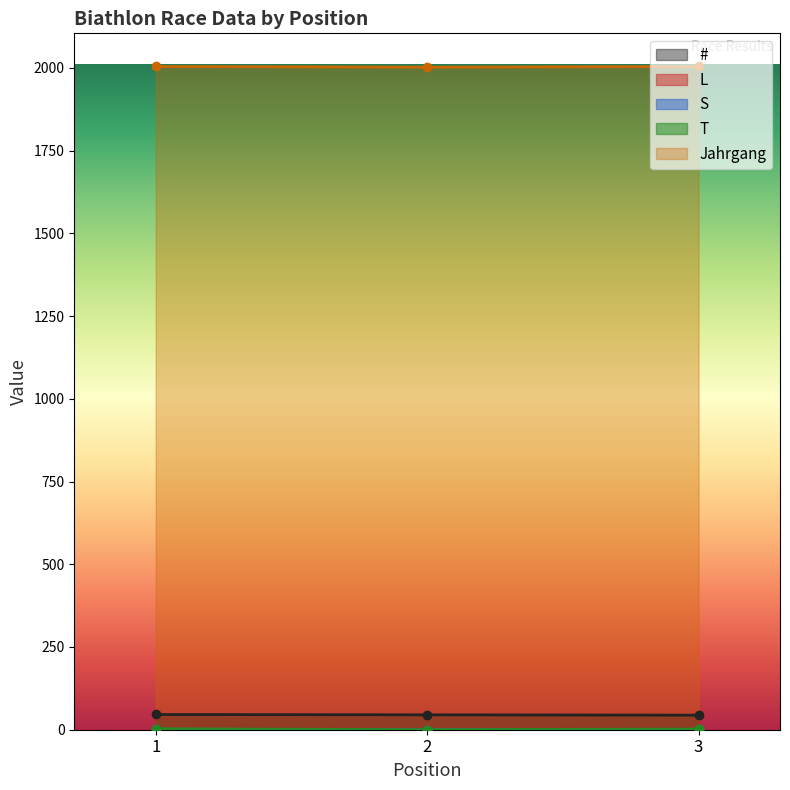

Is the value of S at 3 greater than the value of # at 2?

No